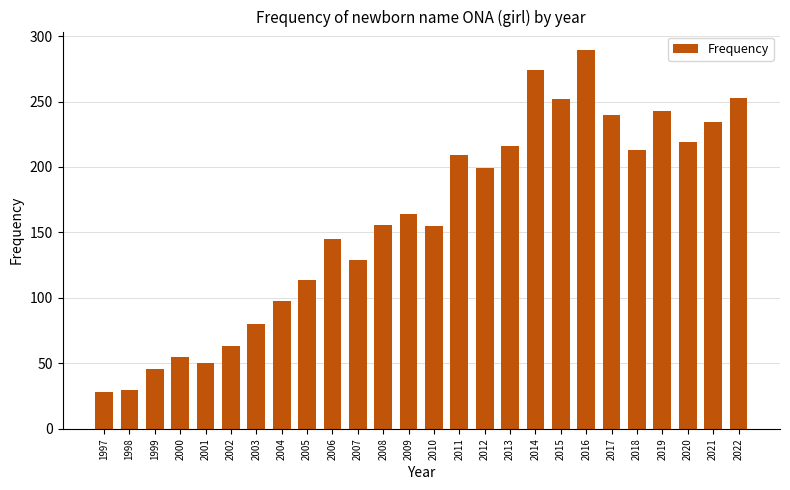

What is the minimum value shown in the chart?

28